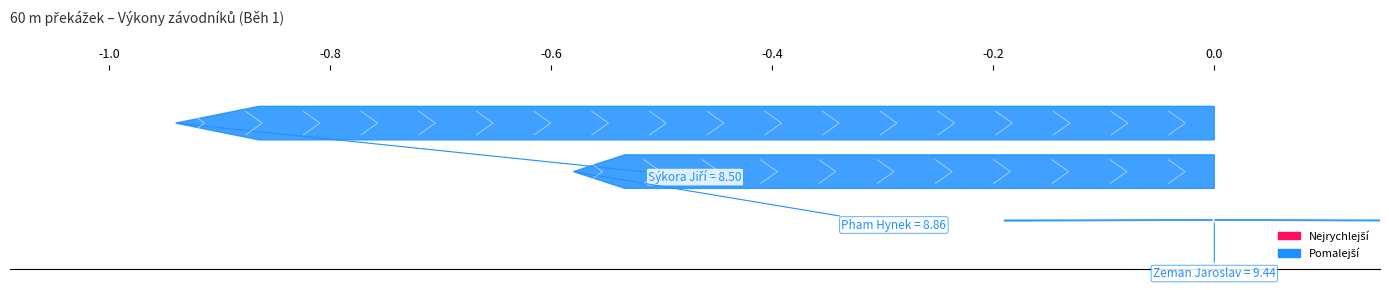

Rank the categories by value from lowest to highest.

Sýkora Jiří, Pham Hynek, Zeman Jaroslav